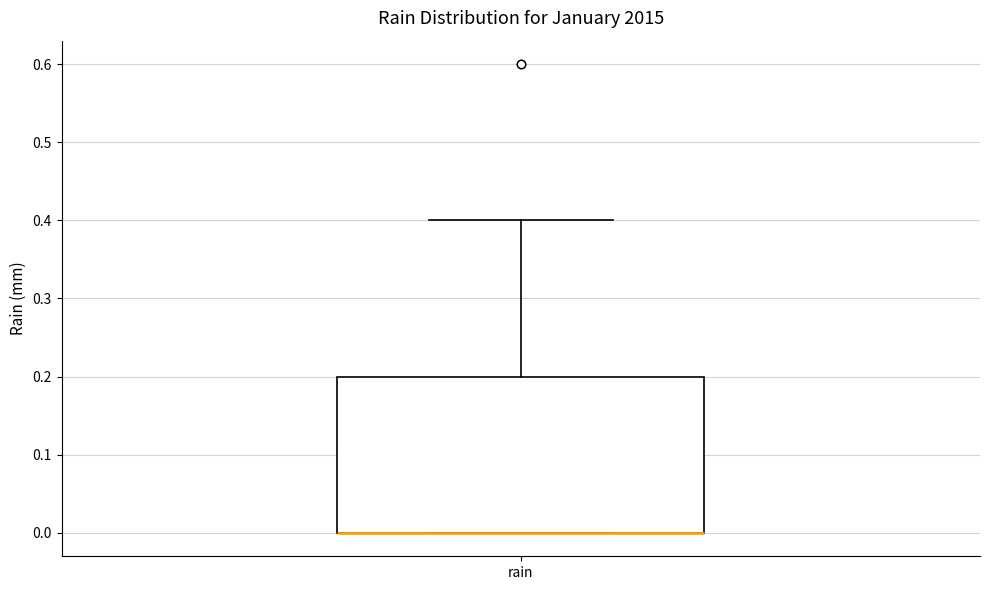

Read this box plot against the y-axis: the position of the median line, the range covered by the box, and the ends of both whiskers. The values are not printed on the chart, so give them approximately, as read against the axis.

median 0.0 (drawn on the box's lower edge), box 0.0 to 0.2, whiskers 0.0 to 0.4